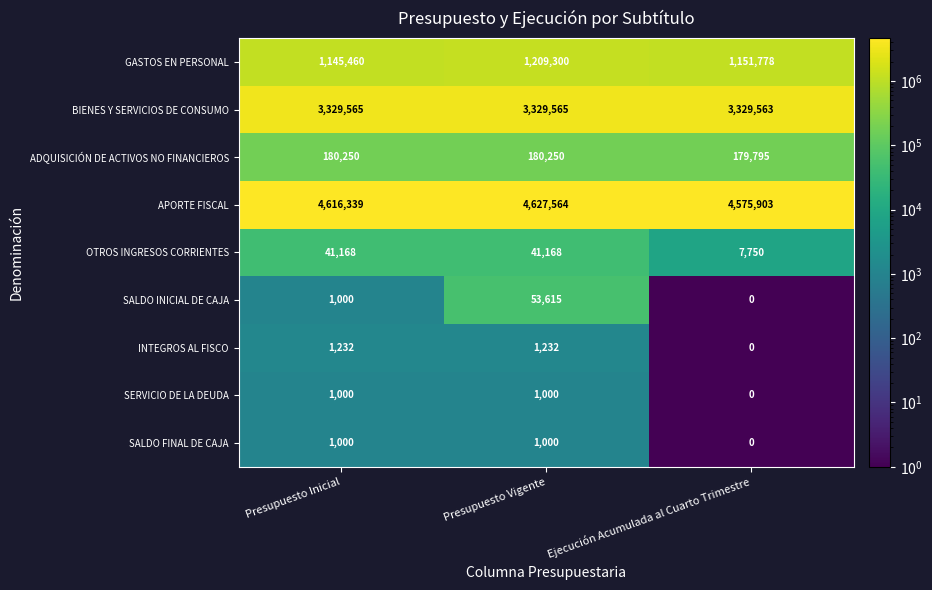

What is the difference between the ADQUISICIÓN DE ACTIVOS NO FINANCIEROS values at Presupuesto Inicial and Ejecución Acumulada al Cuarto Trimestre?

455